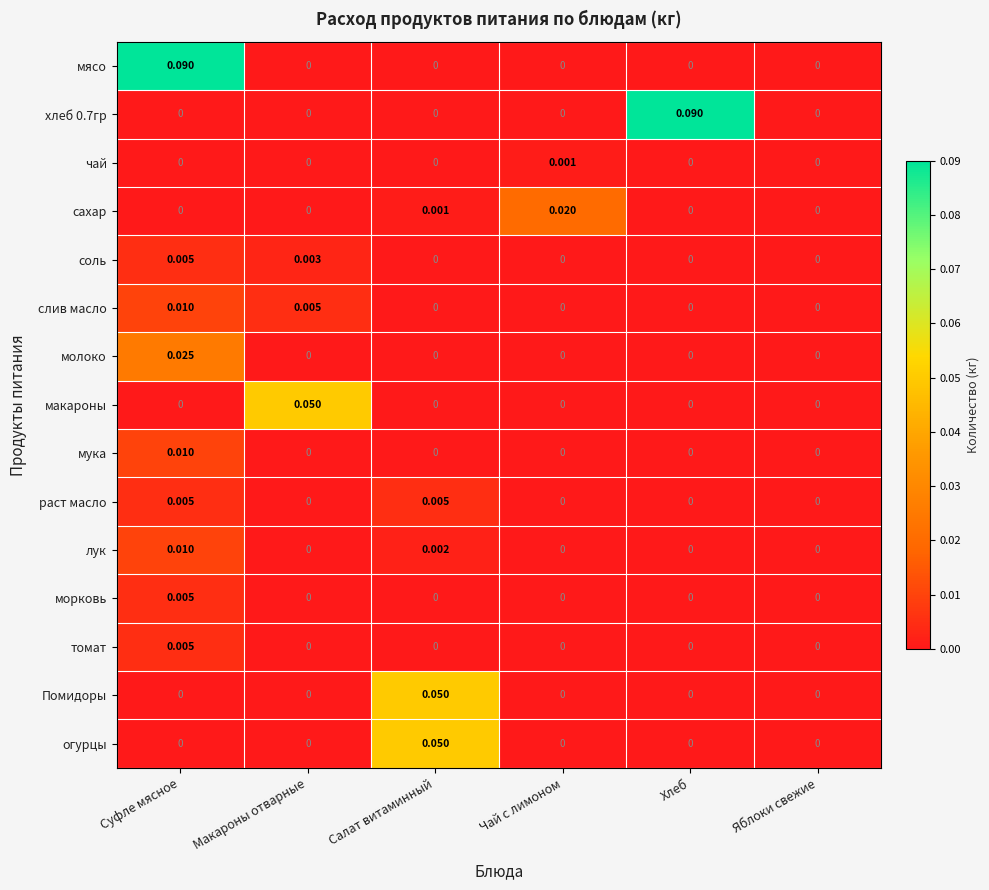

At which label does мука reach its peak?

Суфле мясное